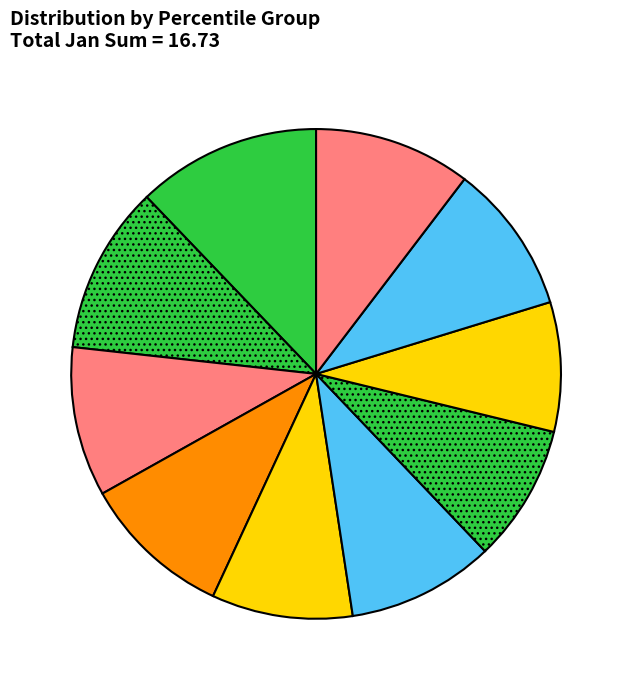

How many segments does this pie chart have?

10